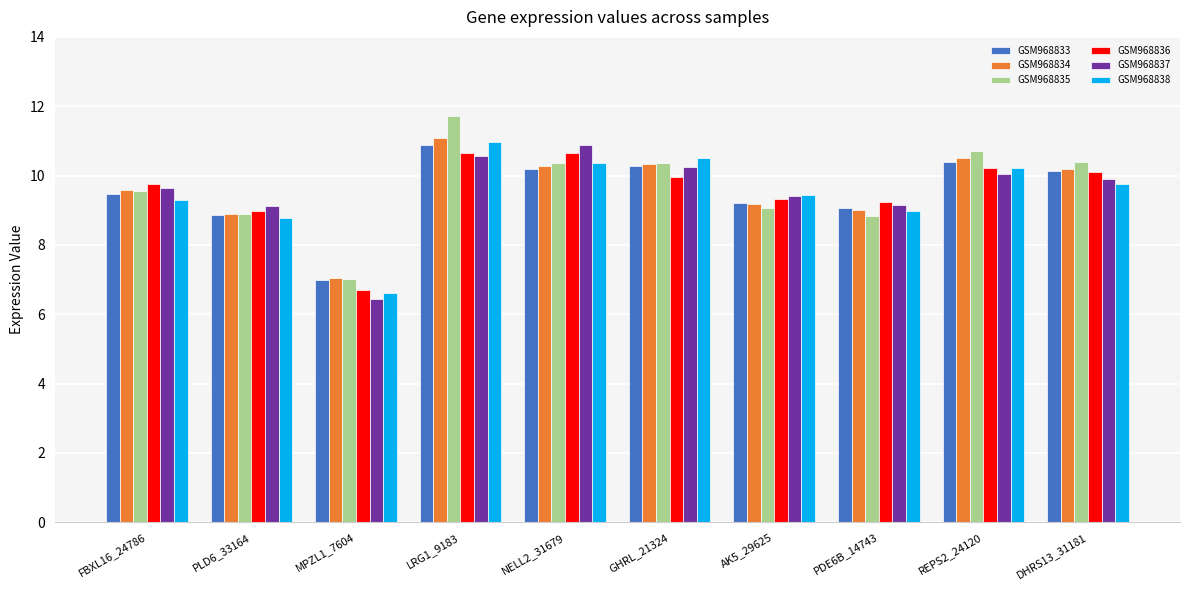

What is the average value of the GSM968835 series?

9.7